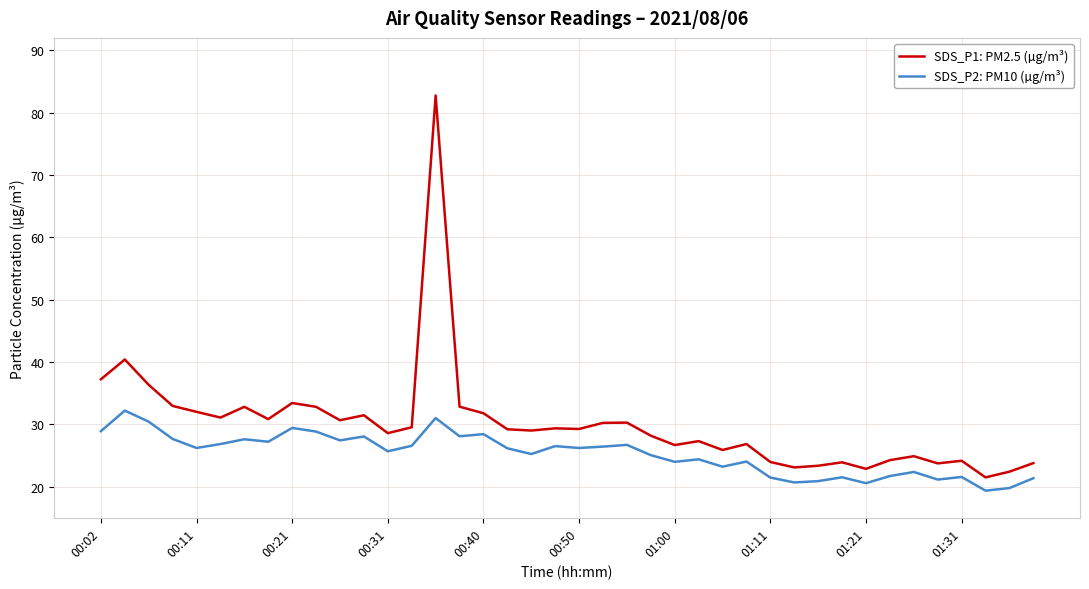

List the series in order of their peak value, lowest first.

SDS_P2: PM10 (µg/m³), SDS_P1: PM2.5 (µg/m³)